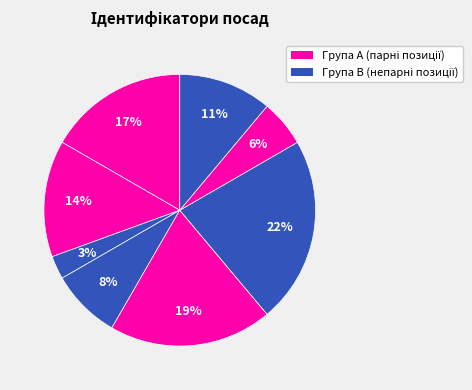

Count the number of slices in the pie.

8